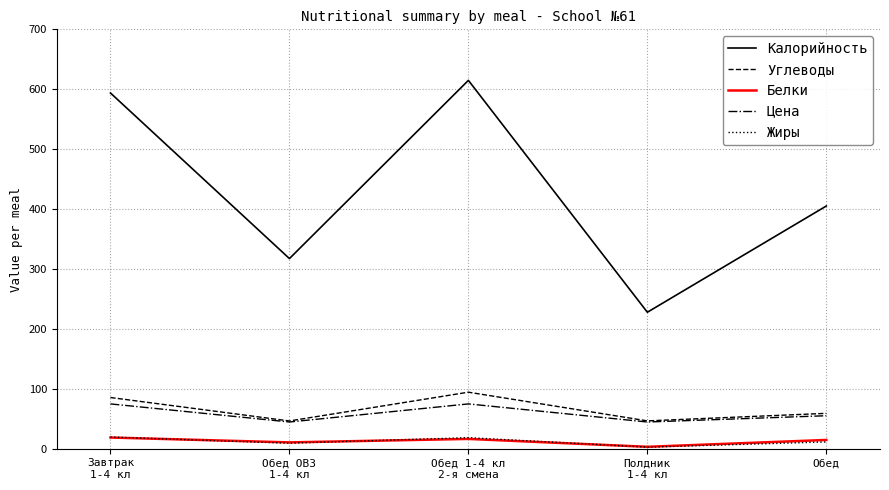

At which label is Калорийность closest to 421?

Обед